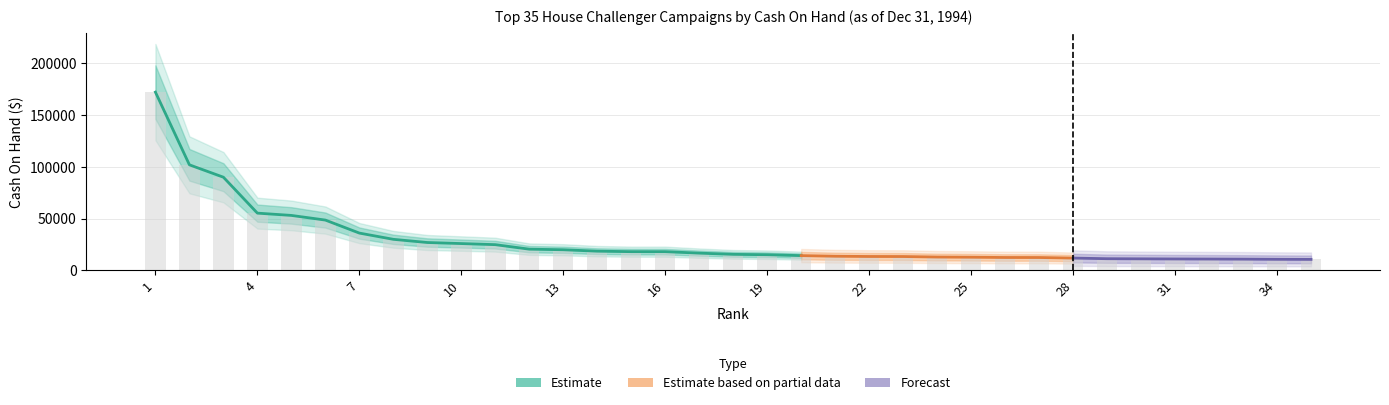

True or false: Cash On Hand (partial) has a value of 13404 at 23.

True